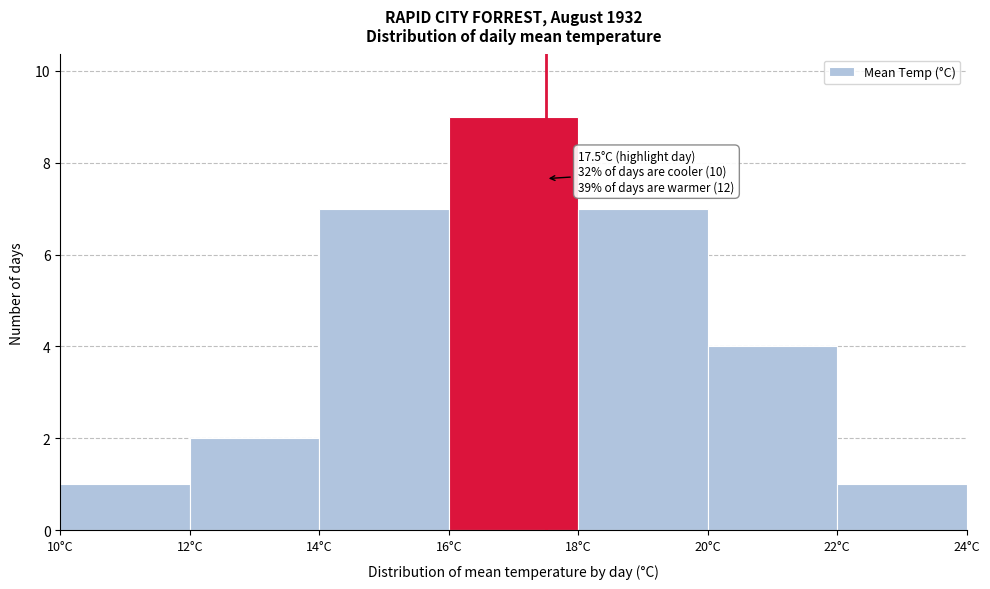

Over which range of the x-axis is the bar tallest?

16 to 18